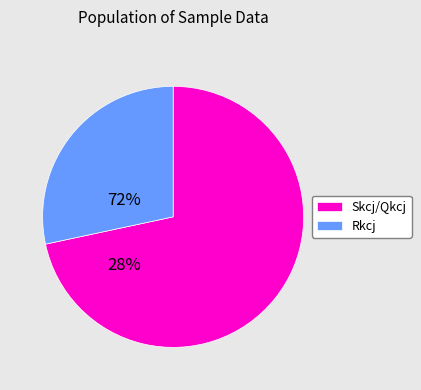

Which has a higher value, Skcj/Qkcj or Rkcj?

Skcj/Qkcj